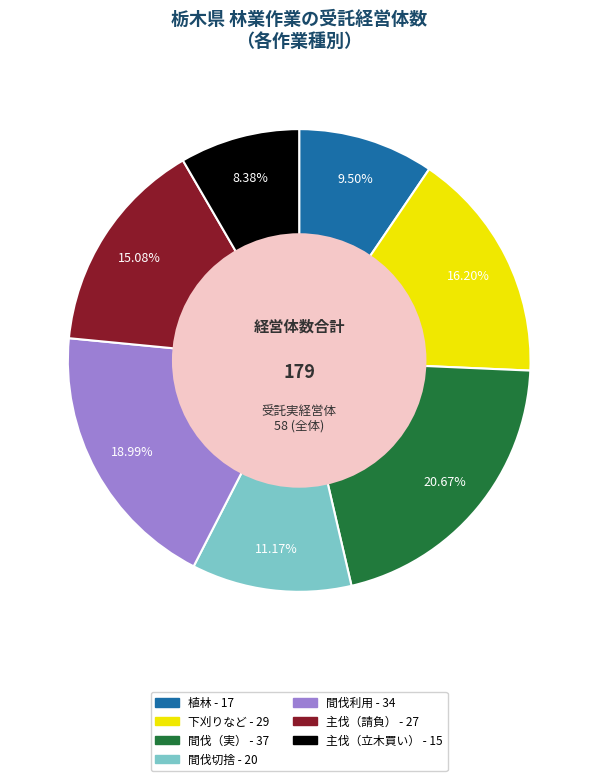

Is there any slice that represents more than half of the pie?

No